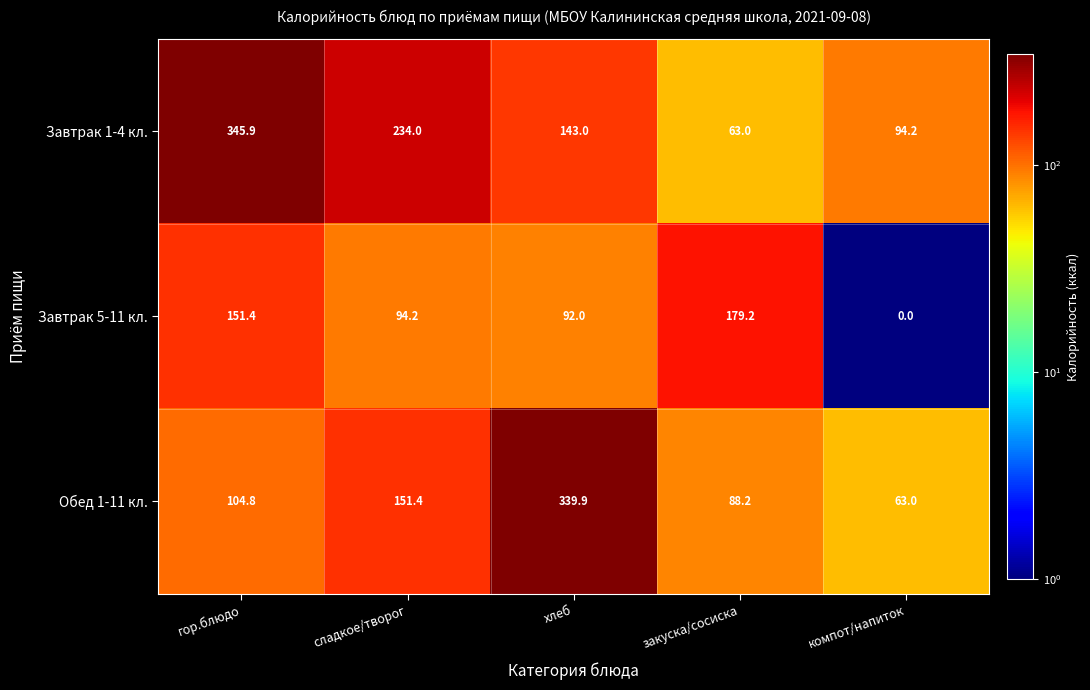

Reading right to left, list all the values displayed in this chart.

Завтрак 1-4 кл.: 94.2	63.0	143.0	234.0	345.9
Завтрак 5-11 кл.: 0.0	179.2	92.0	94.2	151.4
Обед 1-11 кл.: 63.0	88.2	339.9	151.4	104.8